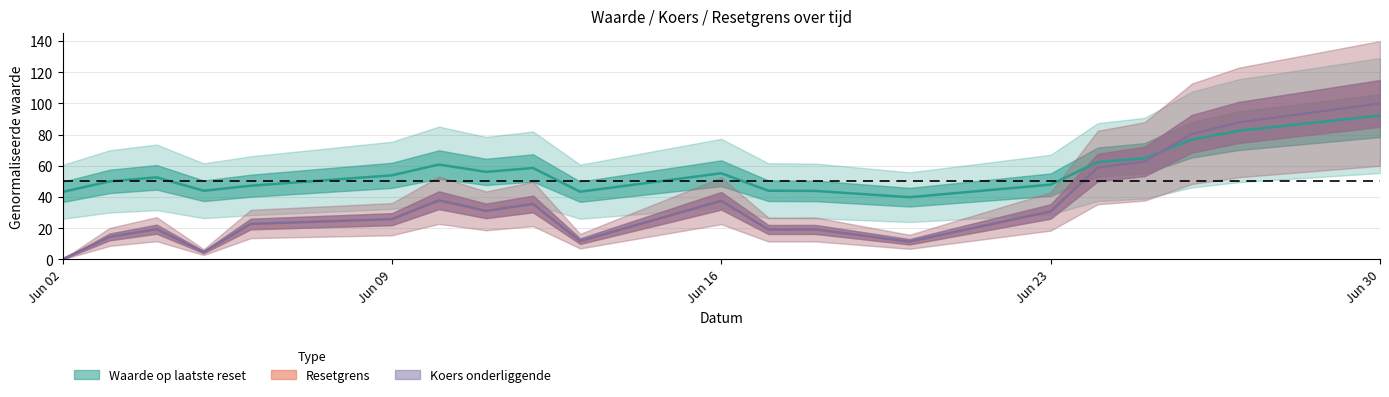

How many data points does each series have?

20